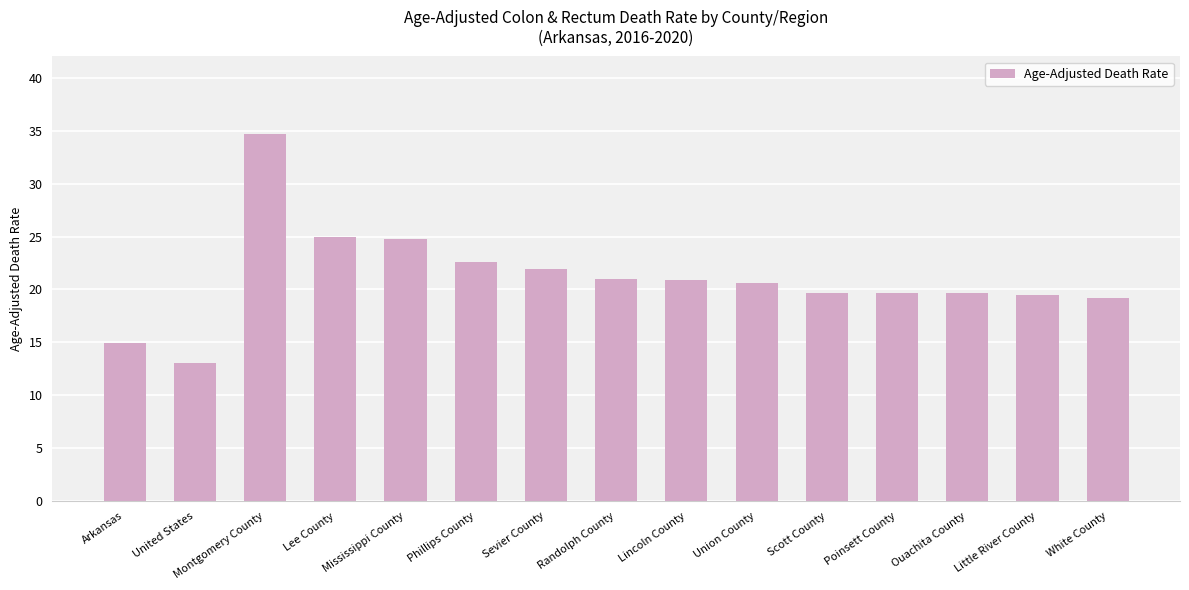

What is the change in value from Mississippi County to Sevier County?

-2.9